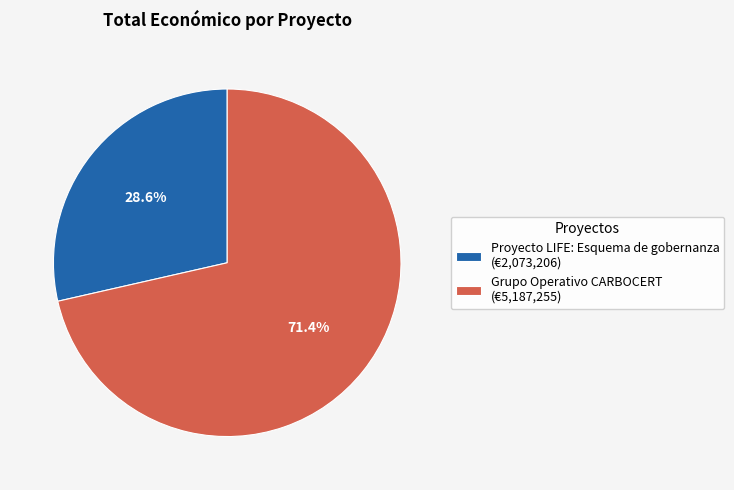

What percentage is the Grupo Operativo CARBOCERT slice, to the nearest percent?

71%